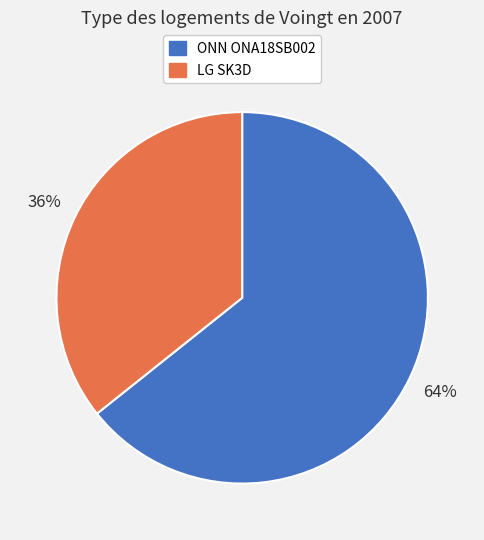

To the nearest percent, what is the average slice percentage?

50%